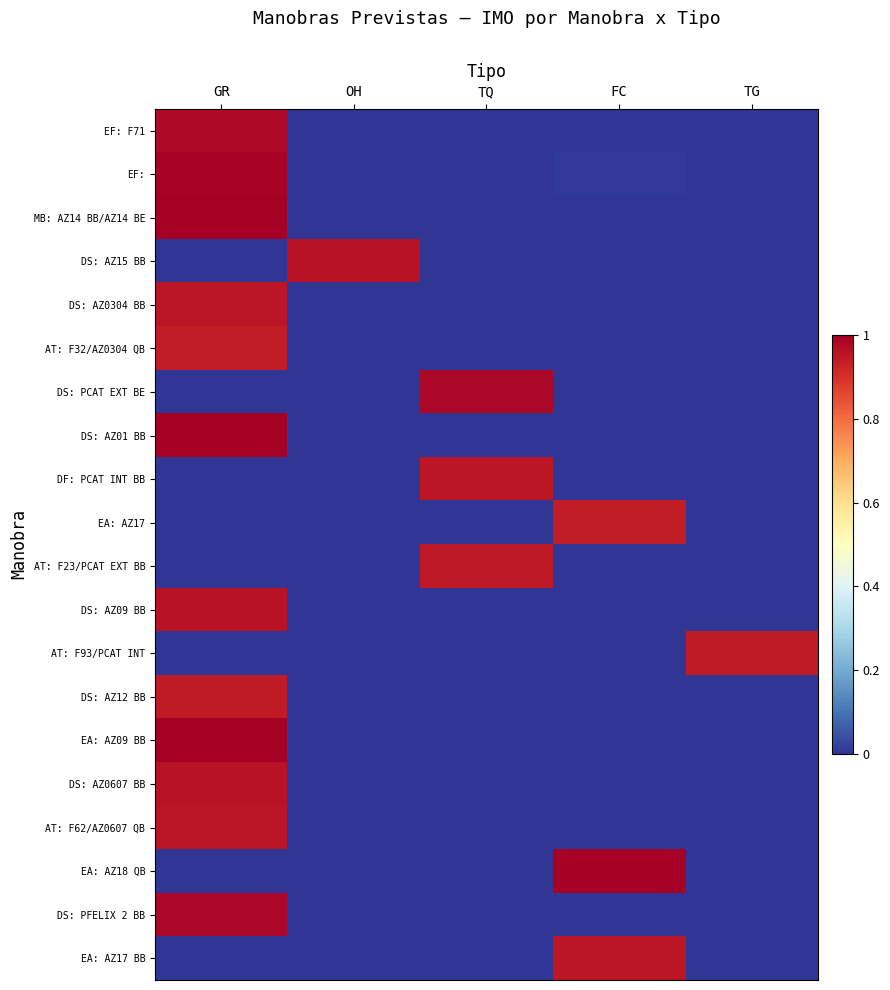

At which category is the sum across all series the highest?

GR